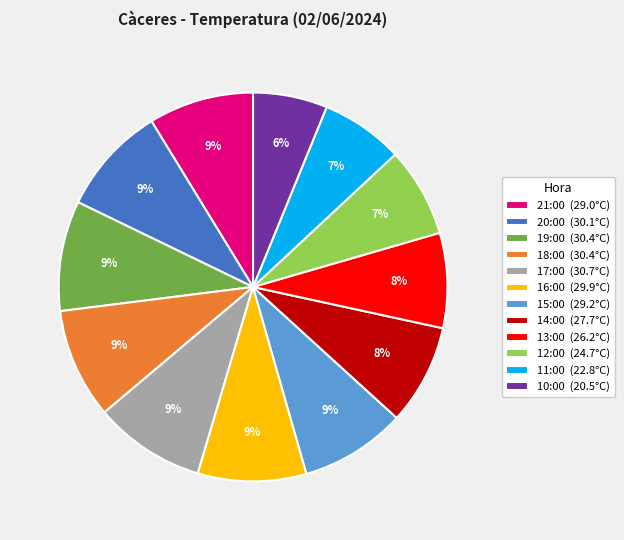

Is it true that 16:00 (29.9°C) is 9% of the pie?

True